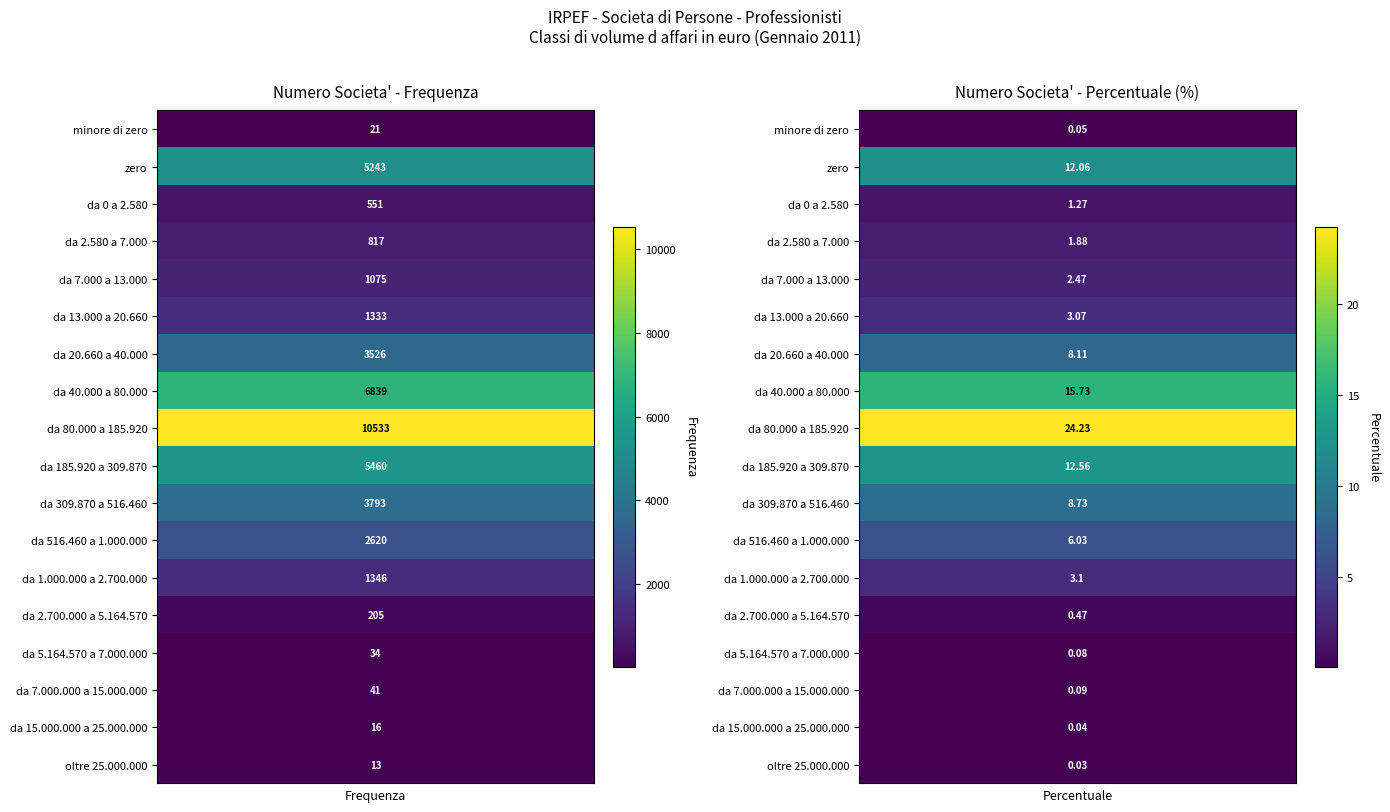

Is it true that da 7.000 a 13.000 equals 1760.2 at 0?

False